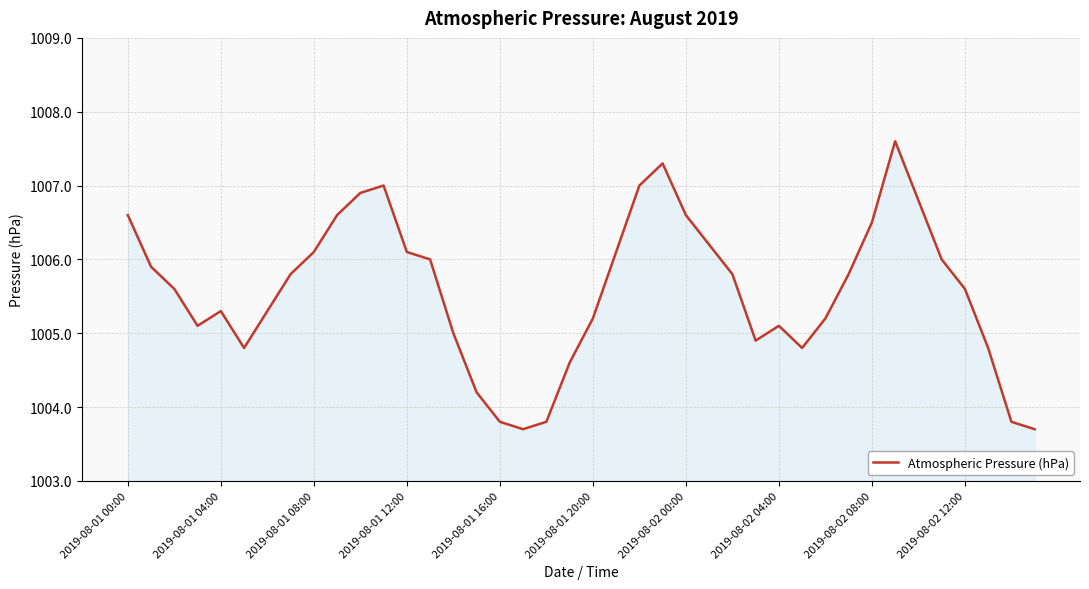

What is the minimum value shown in the chart?

1003.7